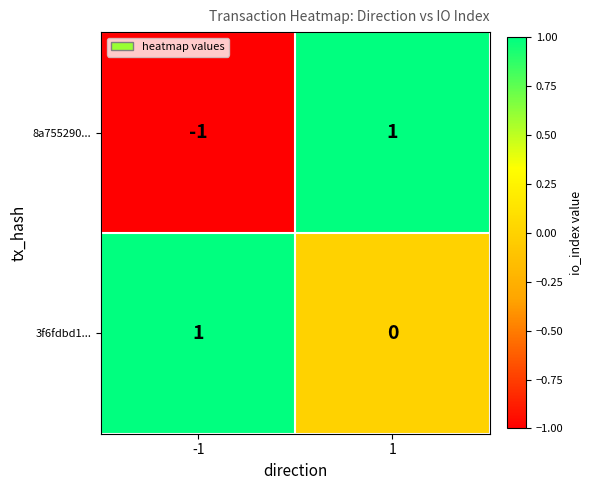

Rank the series at 1 from lowest to highest value.

3f6fdbd1..., 8a755290...